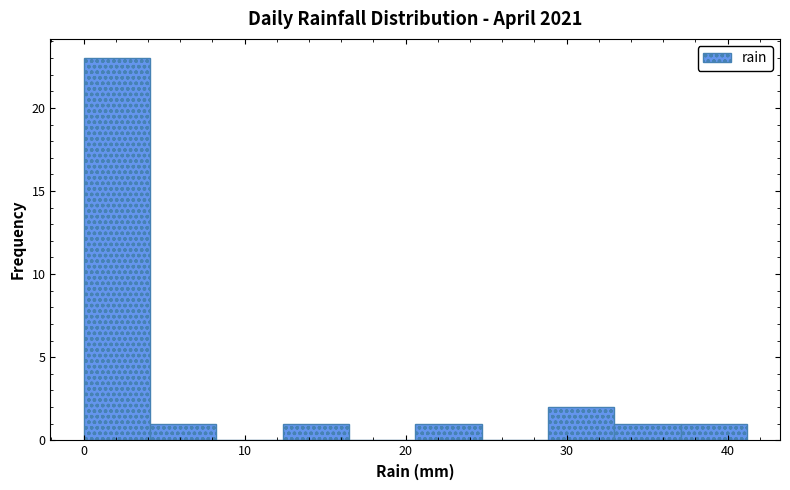

What is the height of the bar covering 21 to 25 on the x-axis? Neither the bar edges nor the heights are printed on the chart, so give them approximately, as read against the axes.

1